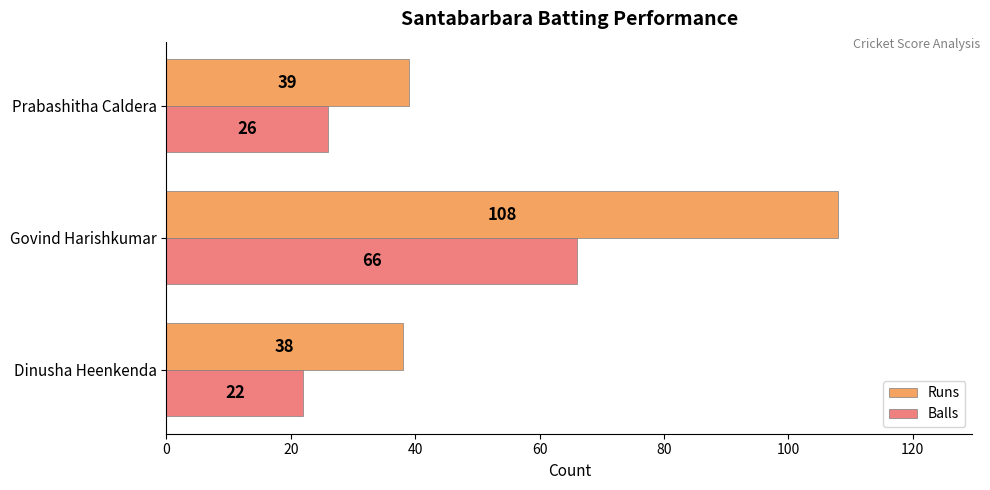

Which series changed the most between Govind Harishkumar and Prabashitha Caldera?

Runs